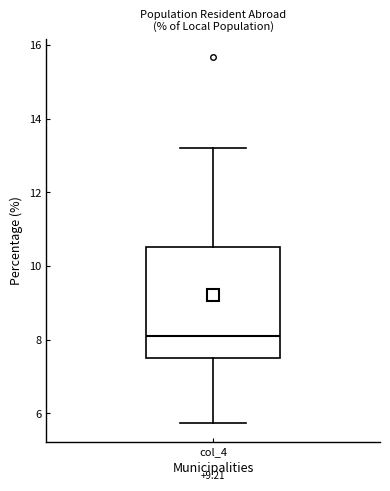

Where does the median line of the box for col_4 sit on the y-axis? The values are not printed on the chart, so give them approximately, as read against the axis.

8.0